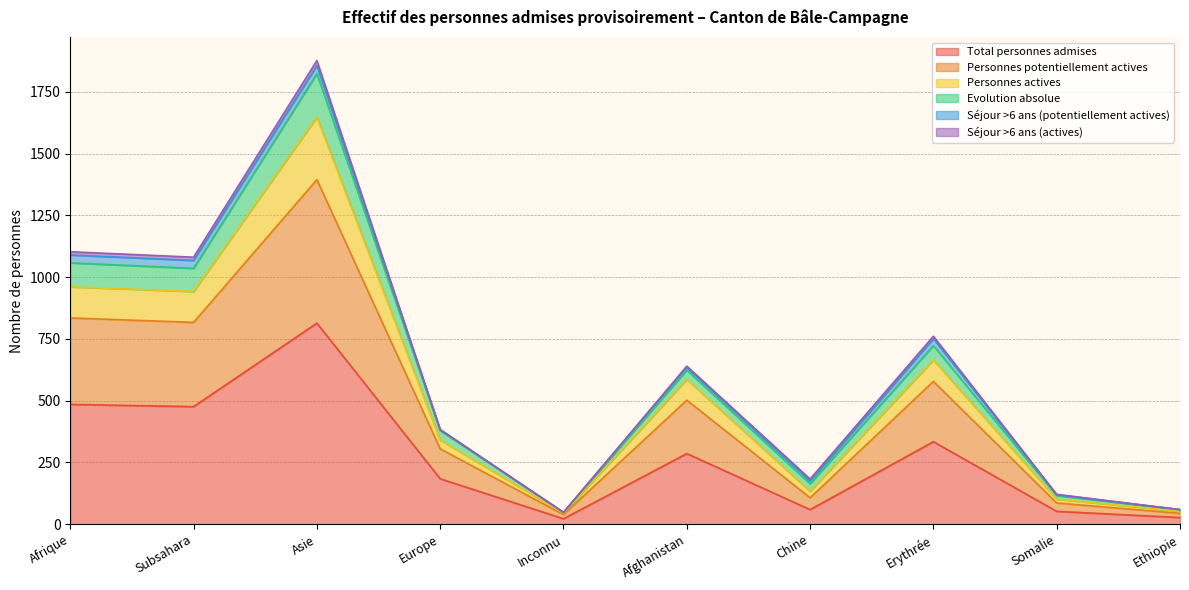

At which category is the sum across all series the highest?

Asie